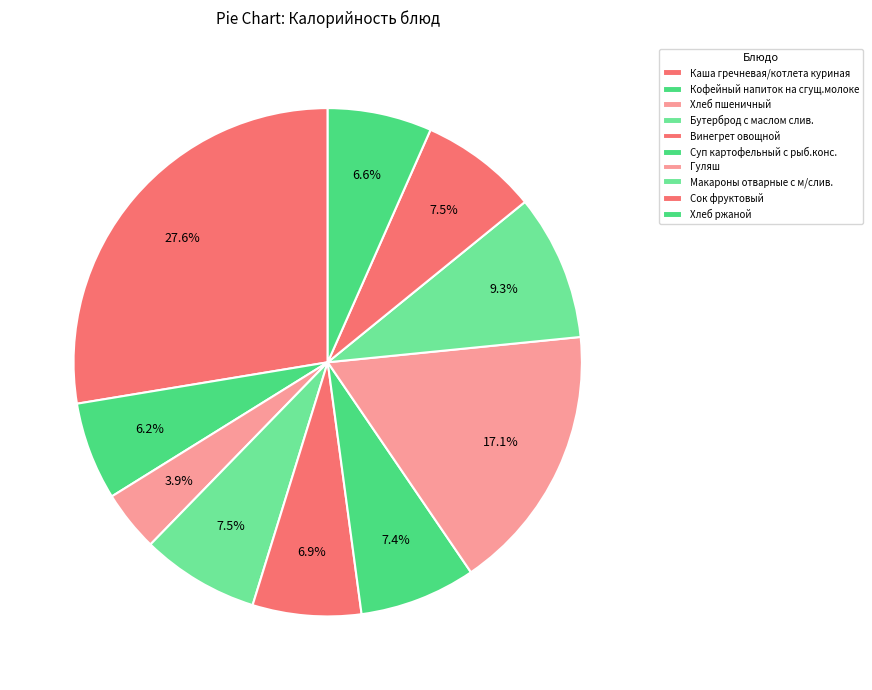

How many slices are in this pie chart?

10